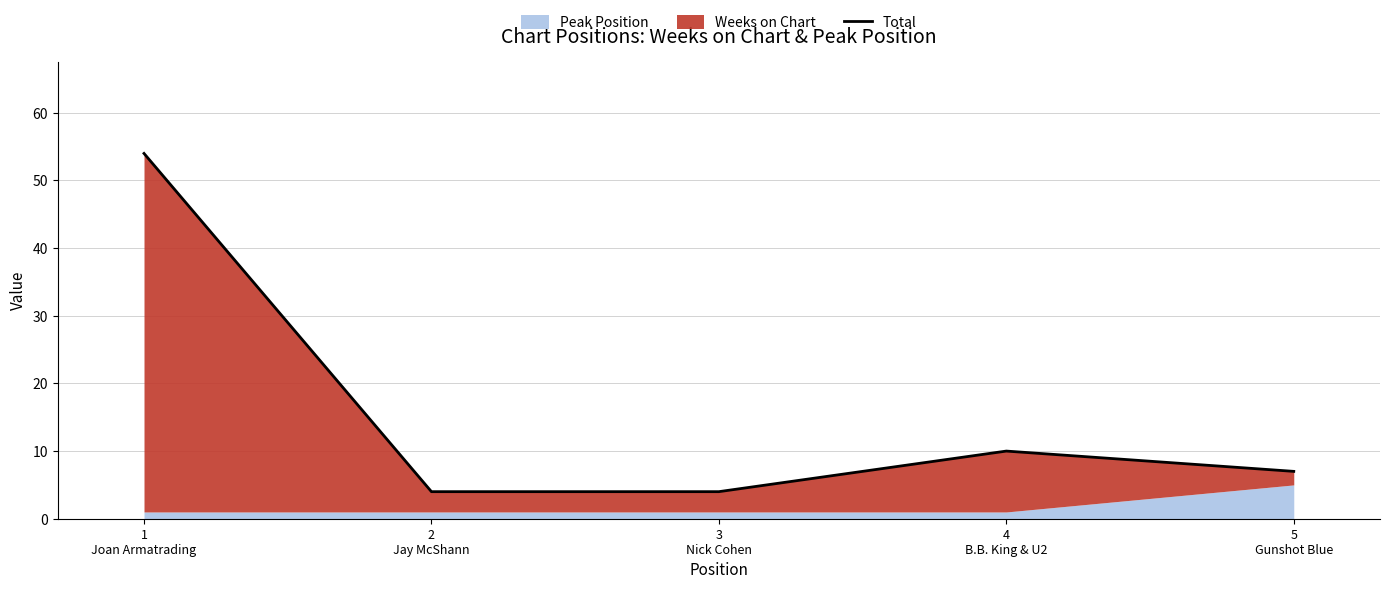

What is the change in value from 3
Nick Cohen to 4
B.B. King & U2?

+6